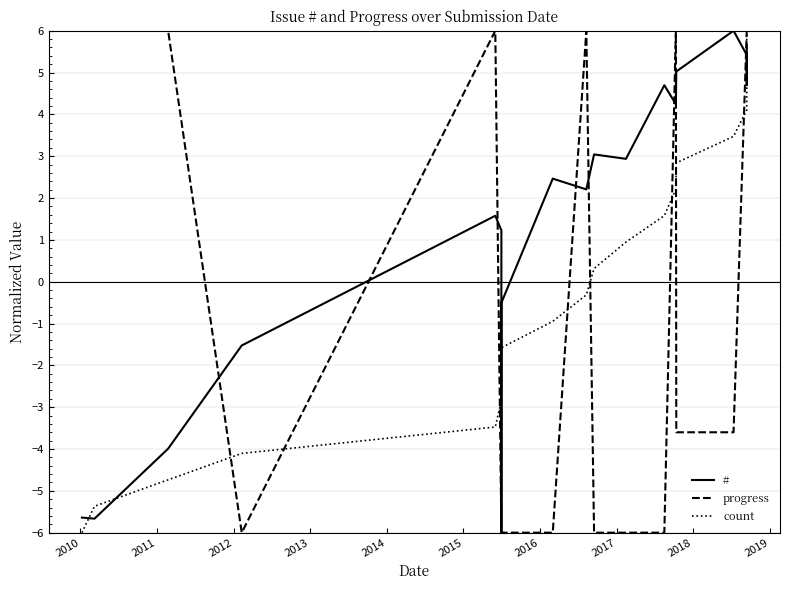

Is it true that progress equals 9.6 at 17?

False